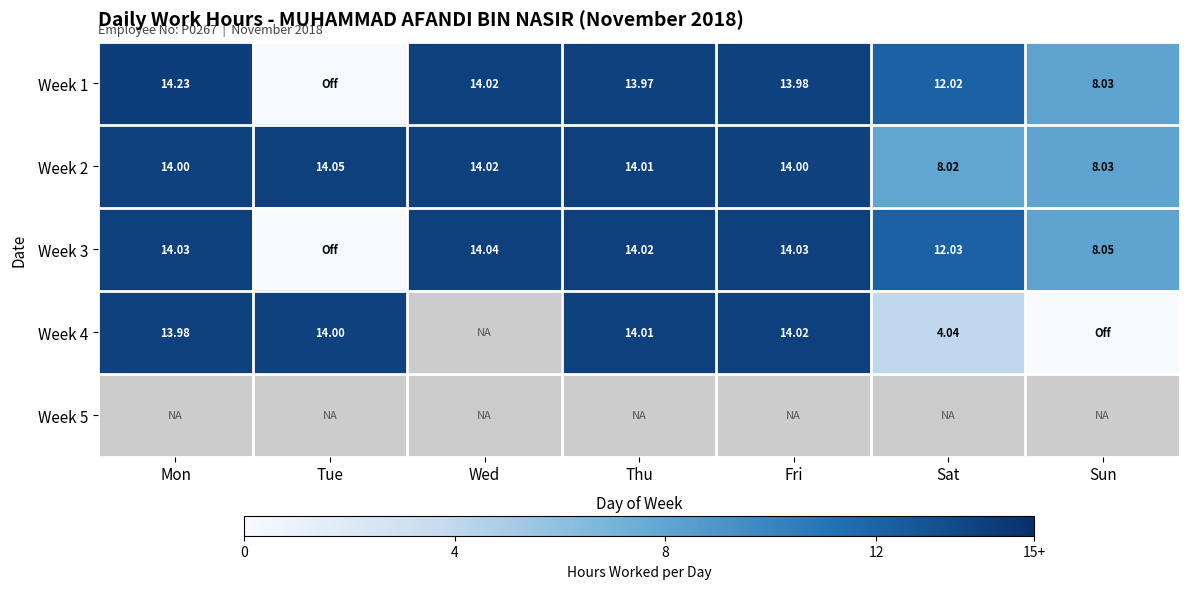

Which series has the widest spread of values?

Week 1